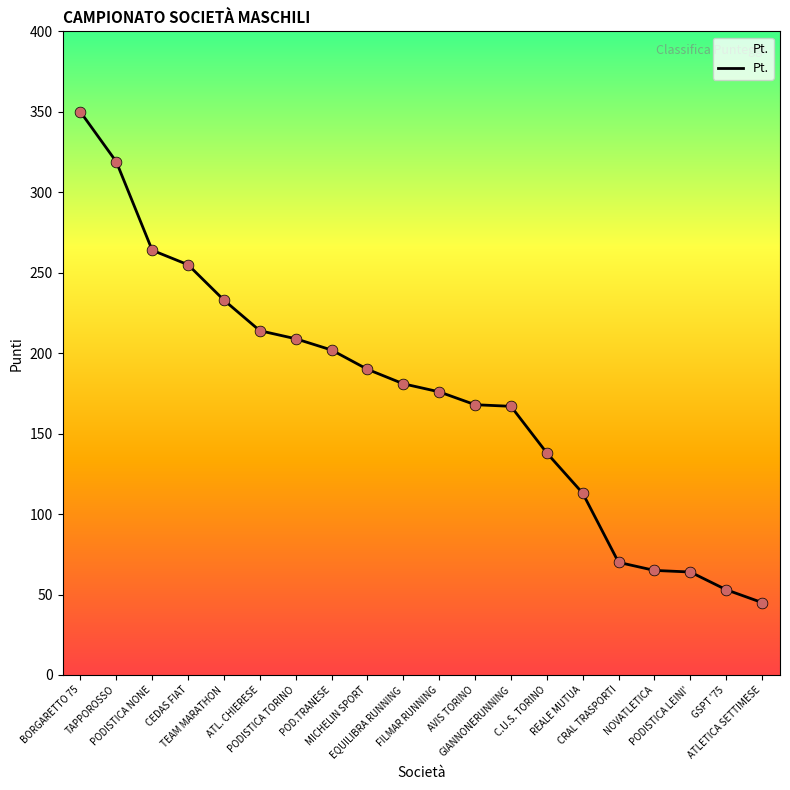

Approximately how many times larger is the value at REALE MUTUA compared to CEDAS FIAT?

0.4